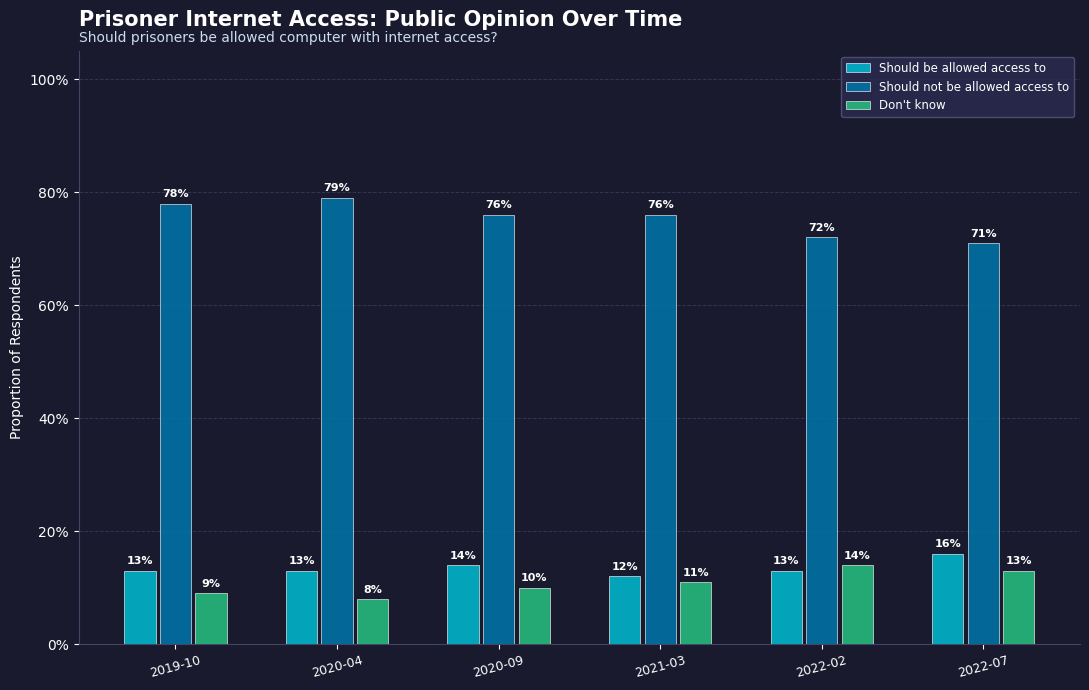

Does the chart contain any negative values?

No